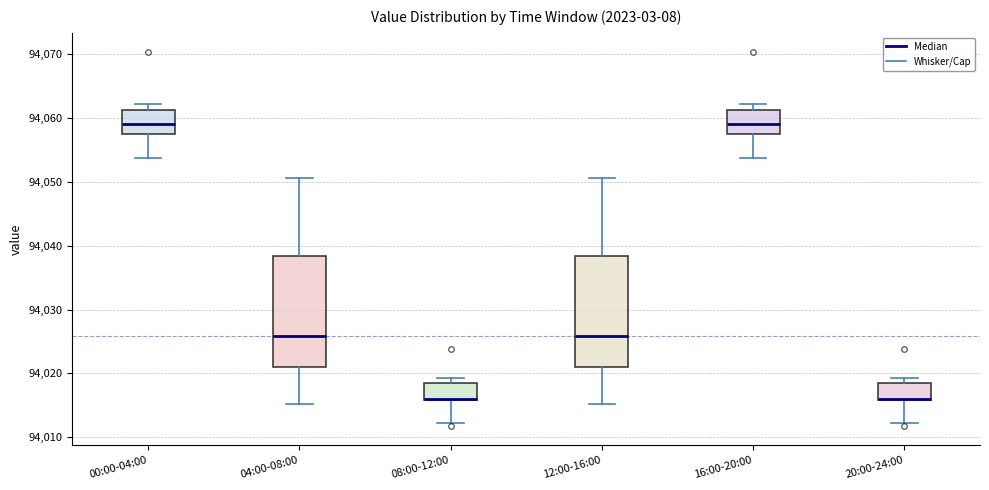

Where is the upper edge of the box for 20:00-24:00 on the y-axis? The values are not printed on the chart, so give them approximately, as read against the axis.

94019